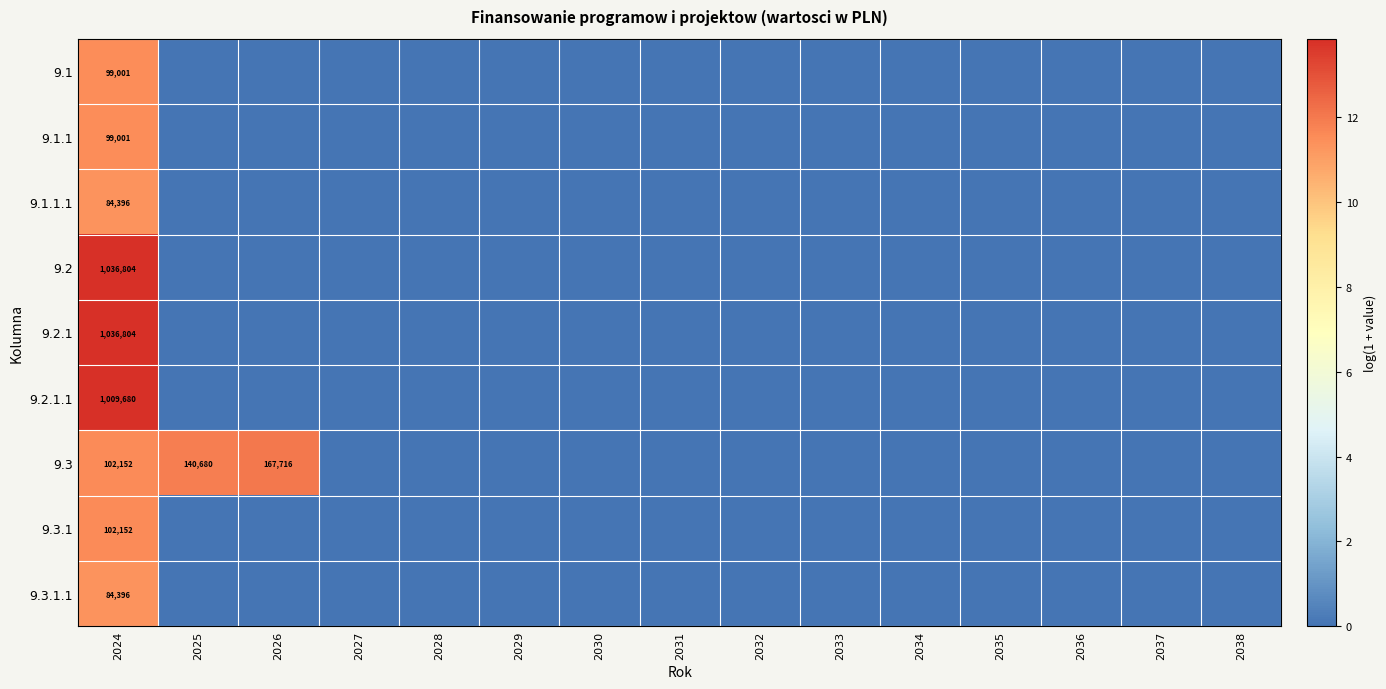

The 9.2.1 series shows 1036804 at 2024. True or false?

True